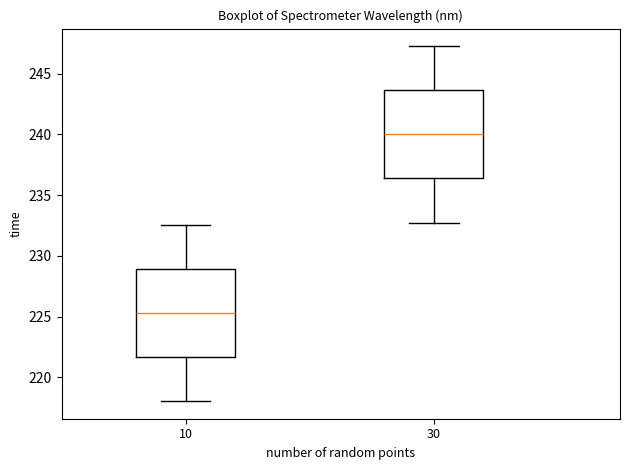

Where is the upper edge of the box at x = 30 on the y-axis? The values are not printed on the chart, so give them approximately, as read against the axis.

243.5